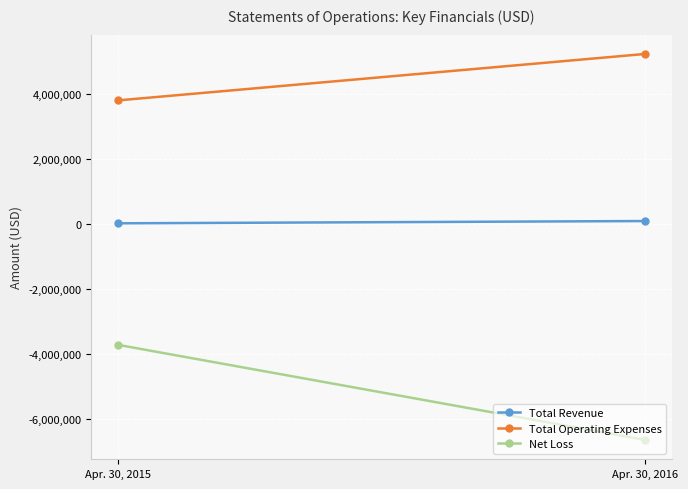

What is the value of the Net Loss point at the 2nd from the left?

-6632267